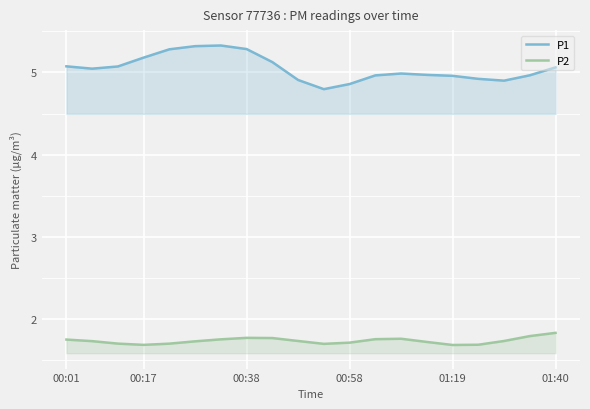

Which category has the highest value in the P1 series?

6